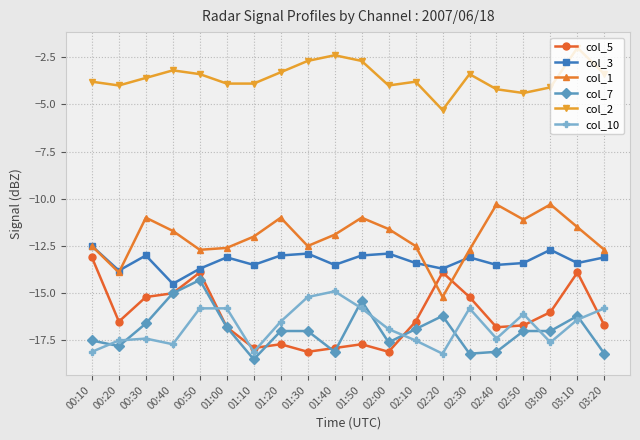

What are all the series names shown in the legend?

col_5, col_3, col_1, col_7, col_2, col_10